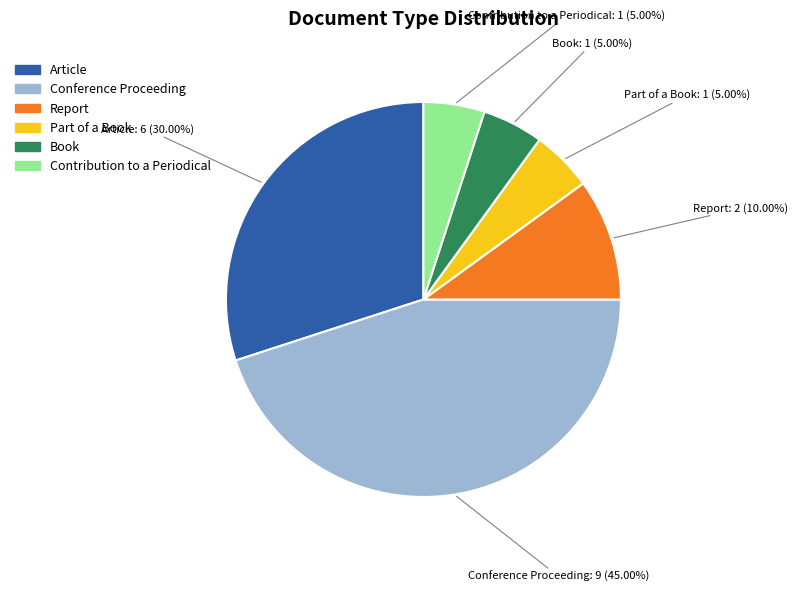

Which category has the biggest portion of the pie?

Conference Proceeding